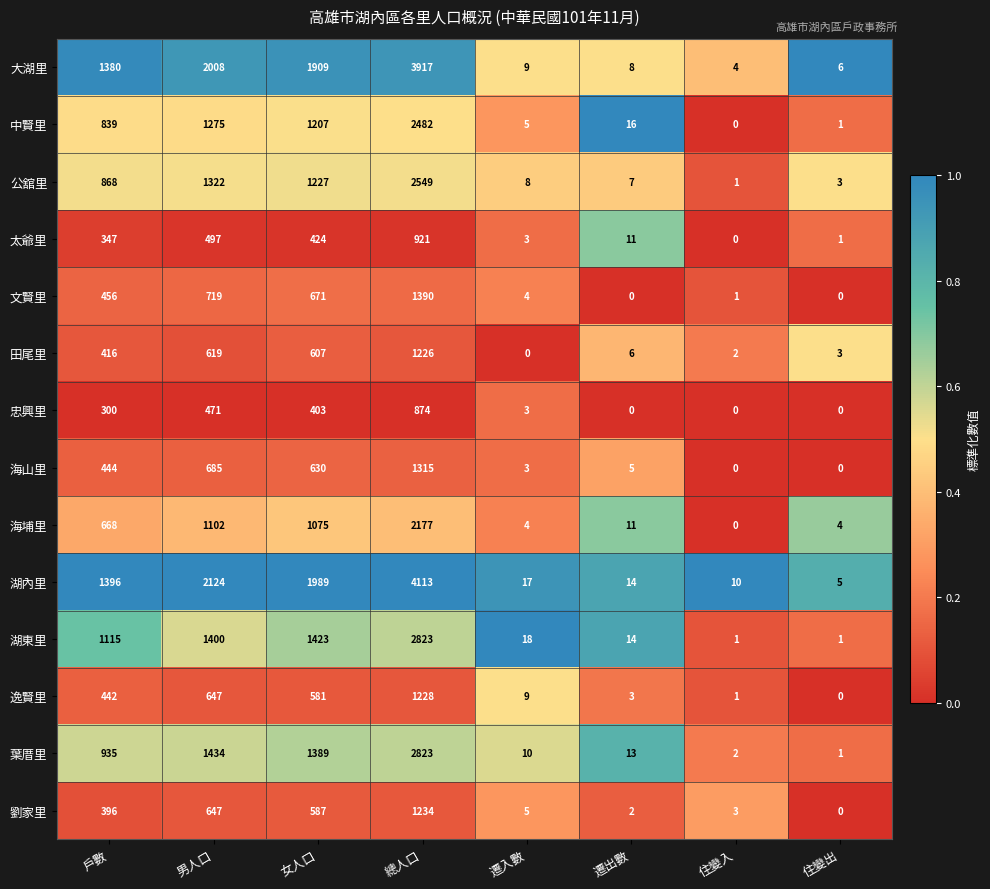

Which series has the widest spread of values?

湖內里